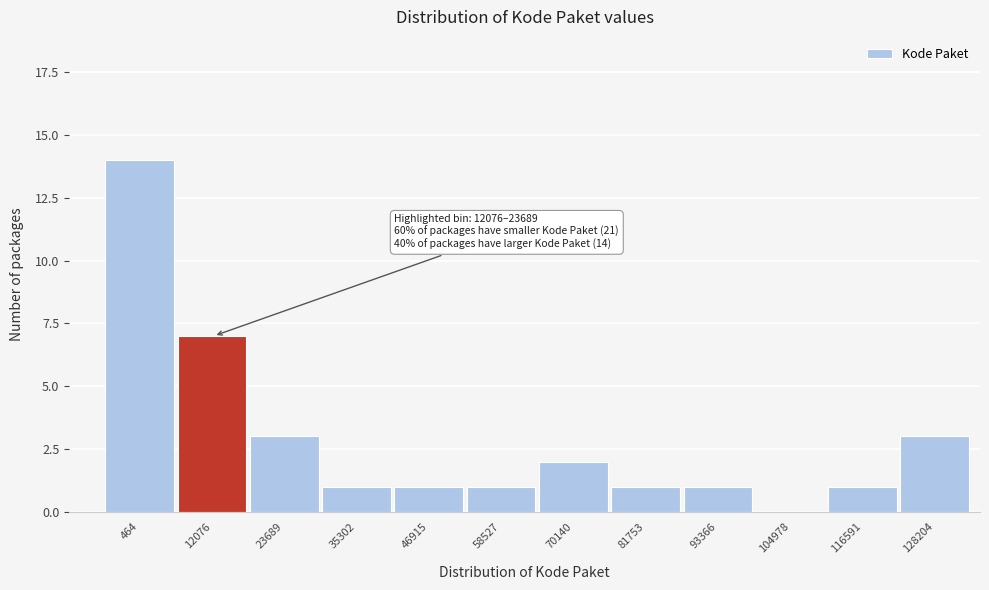

Reading left to right, what are all the values shown in this chart?

464=14	12076=7	23689=3	35302=1	46915=1	58527=1	70140=2	81753=1	93366=1	104978=0	116591=1	128204=3